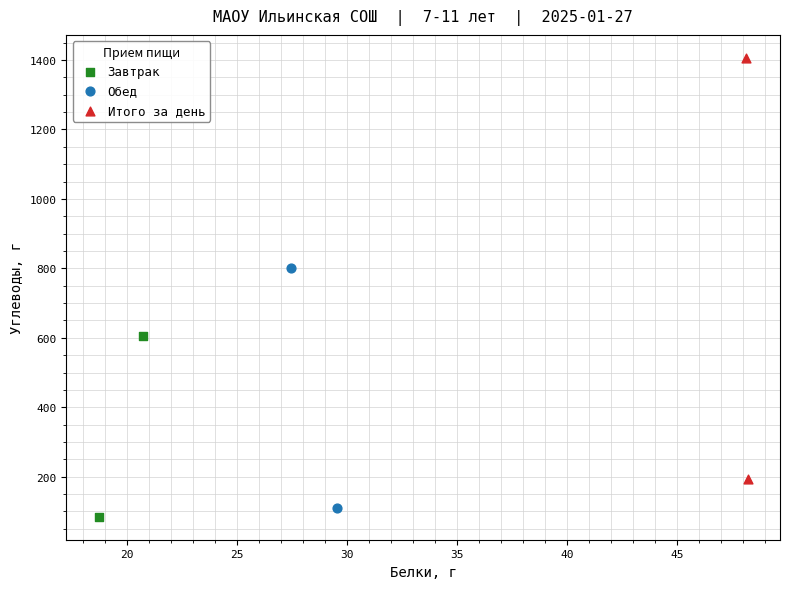

Which series has the widest spread of Y values?

Итого за день